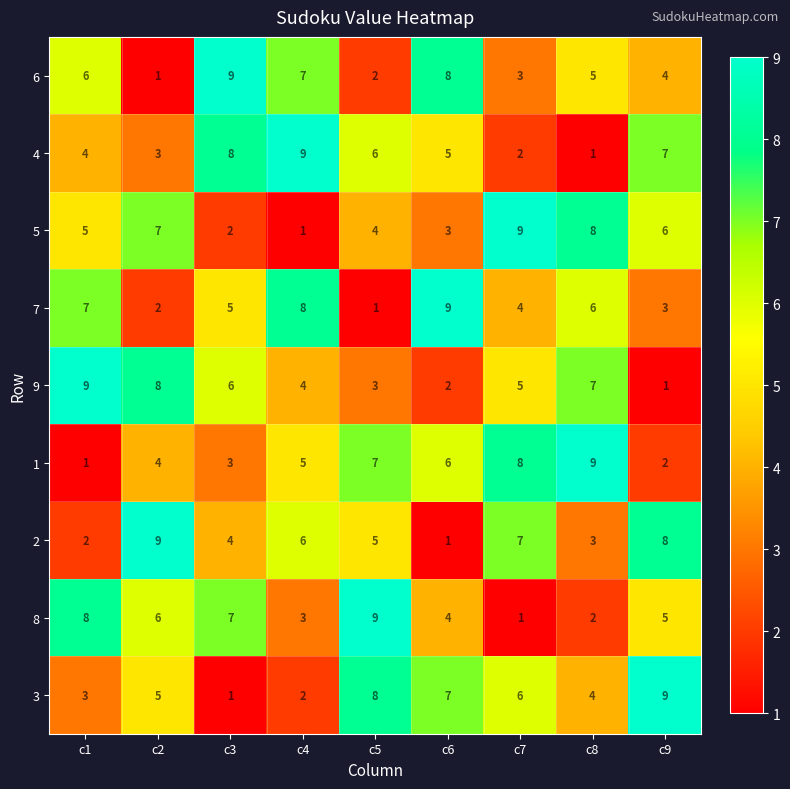

What is the total value across all series at c8?

45